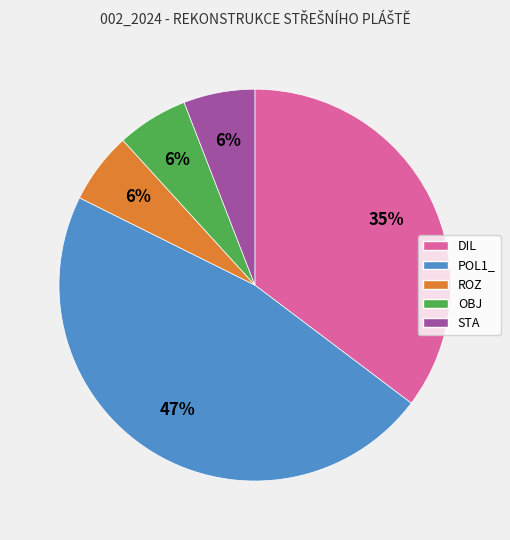

What is the largest slice in the pie chart?

POL1_